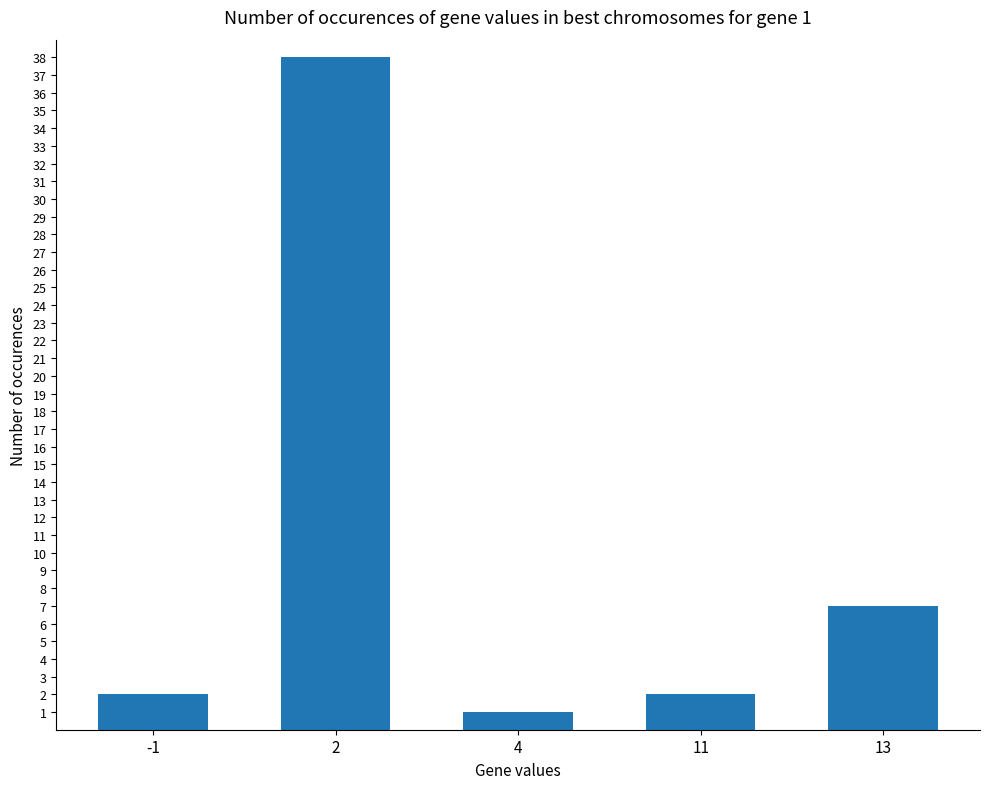

How many distinct data groups are displayed?

1